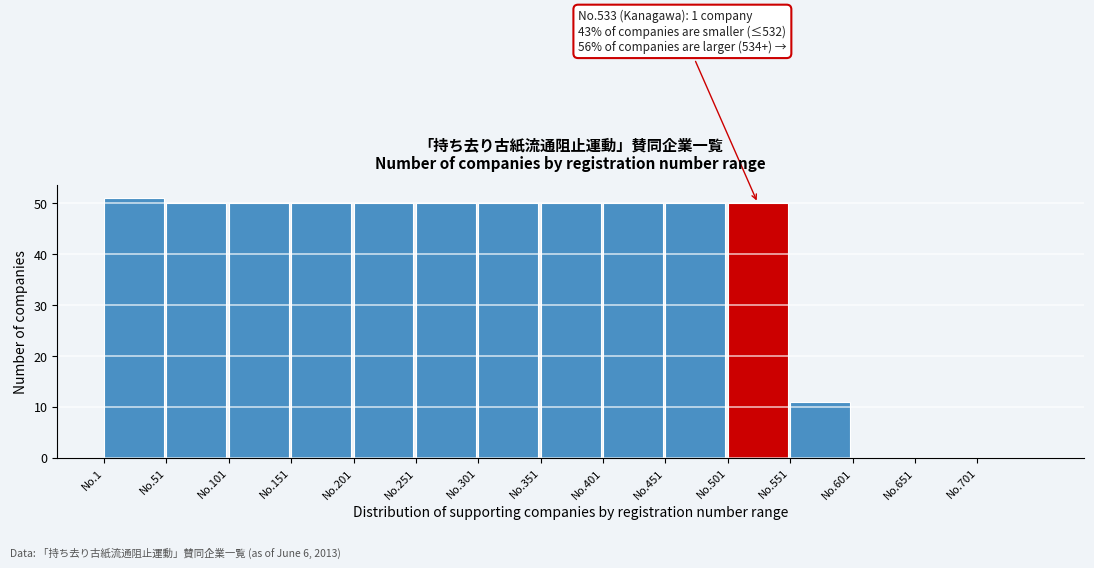

Reading right to left, extract all data points from this chart.

No.701=0	No.651=0	No.601=0	No.551=11	No.501=50	No.451=50	No.401=50	No.351=50	No.301=50	No.251=50	No.201=50	No.151=50	No.101=50	No.51=50	No.1=51